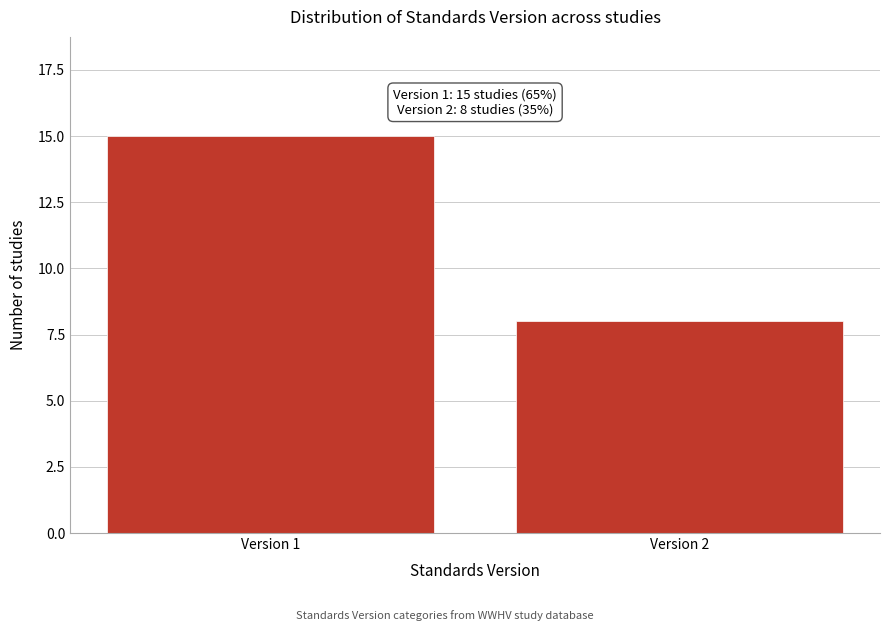

Reading right to left, what are all the values shown in this chart?

8	15